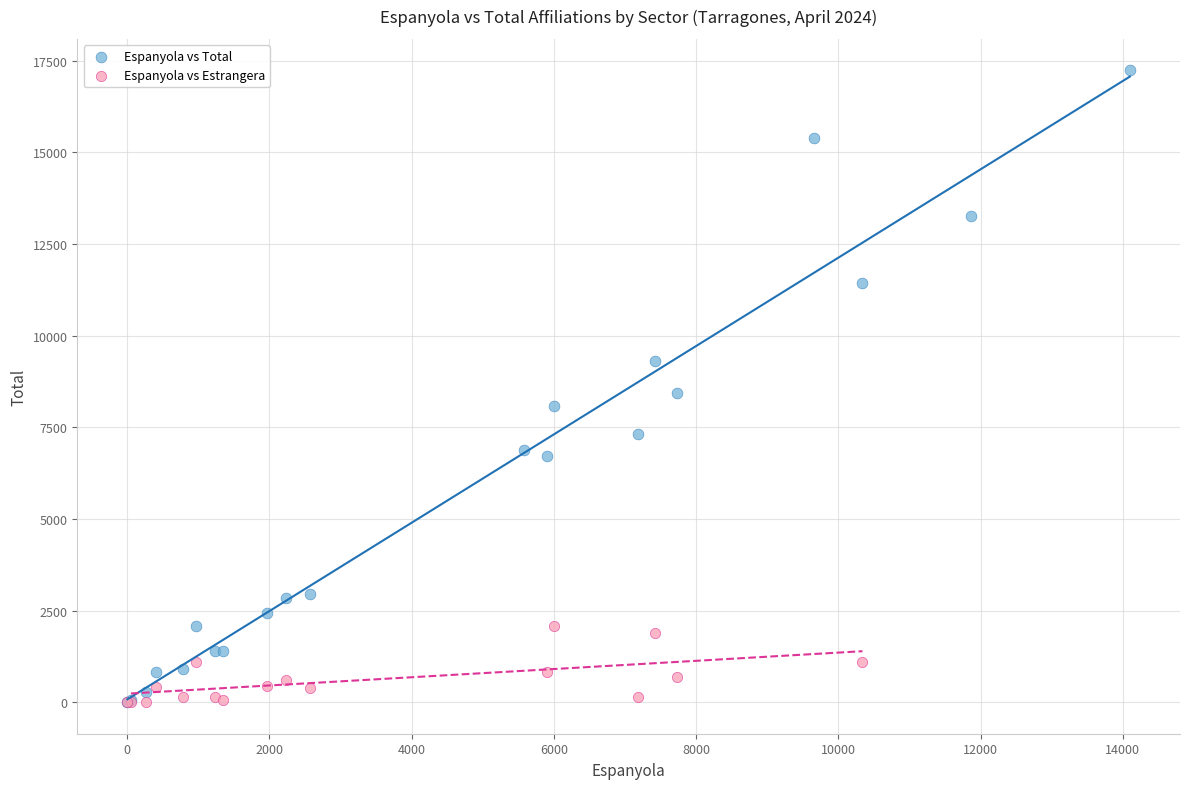

Which series contains the highest Y value?

Espanyola vs Total